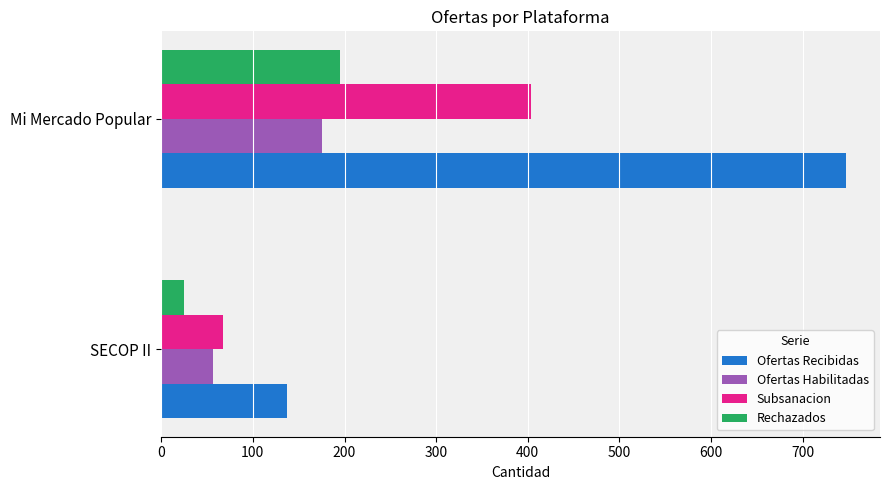

What is the greatest value displayed?

747